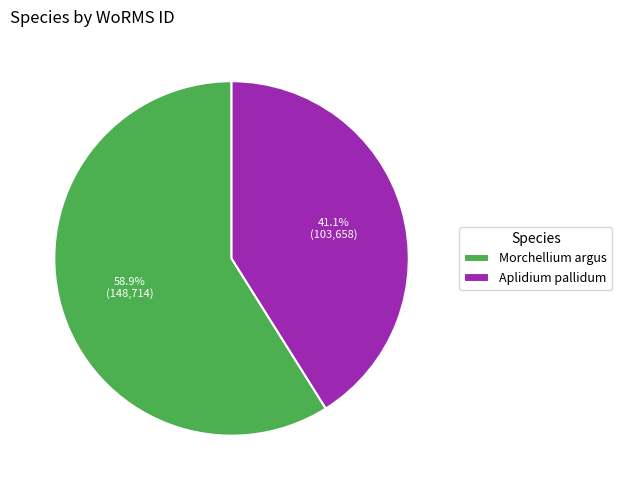

Is there a majority slice in this chart?

Yes